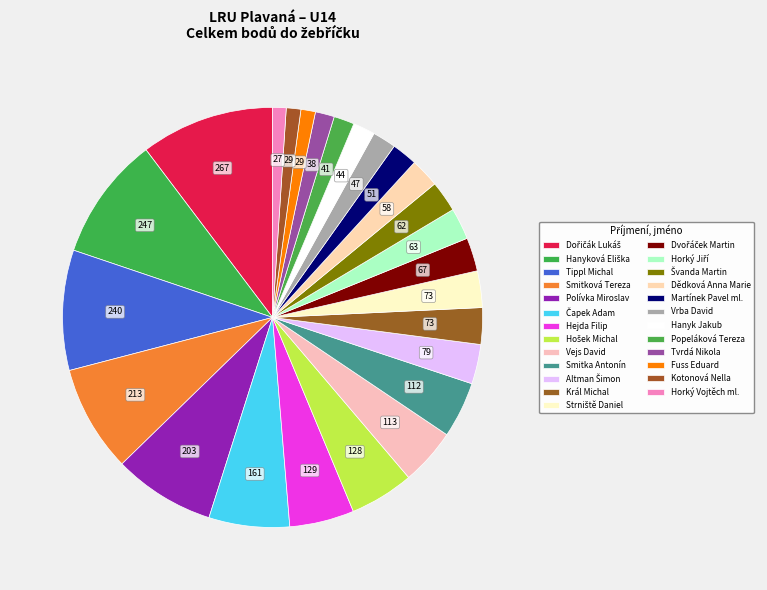

Is there a majority slice in this chart?

No